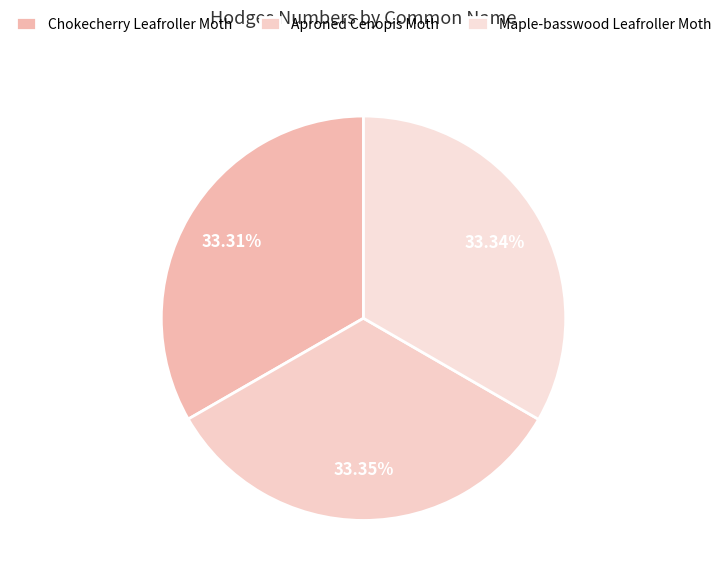

What is the smallest slice in the pie chart?

Chokecherry Leafroller Moth